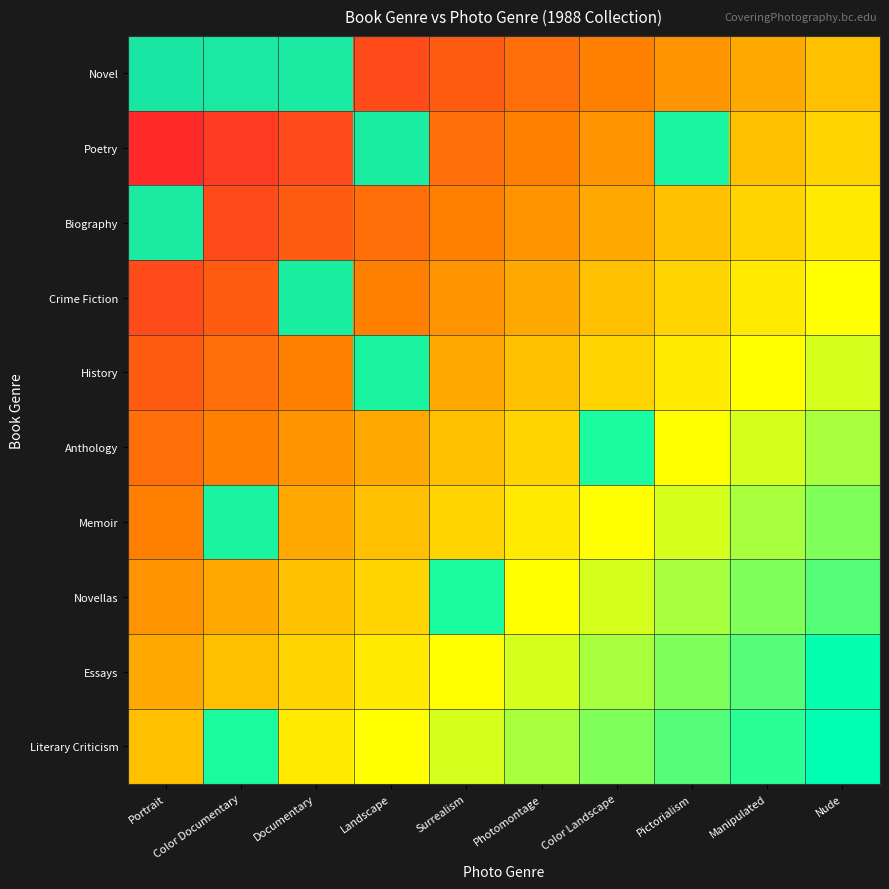

True or false: Novel has a value of 1 at Pictorialism.

False